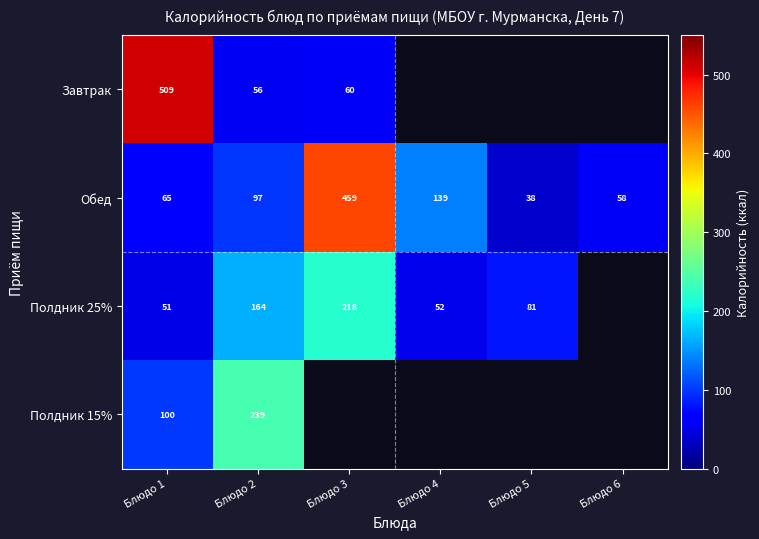

Which has a higher value, Блюдо 1 or Блюдо 2?

Блюдо 1